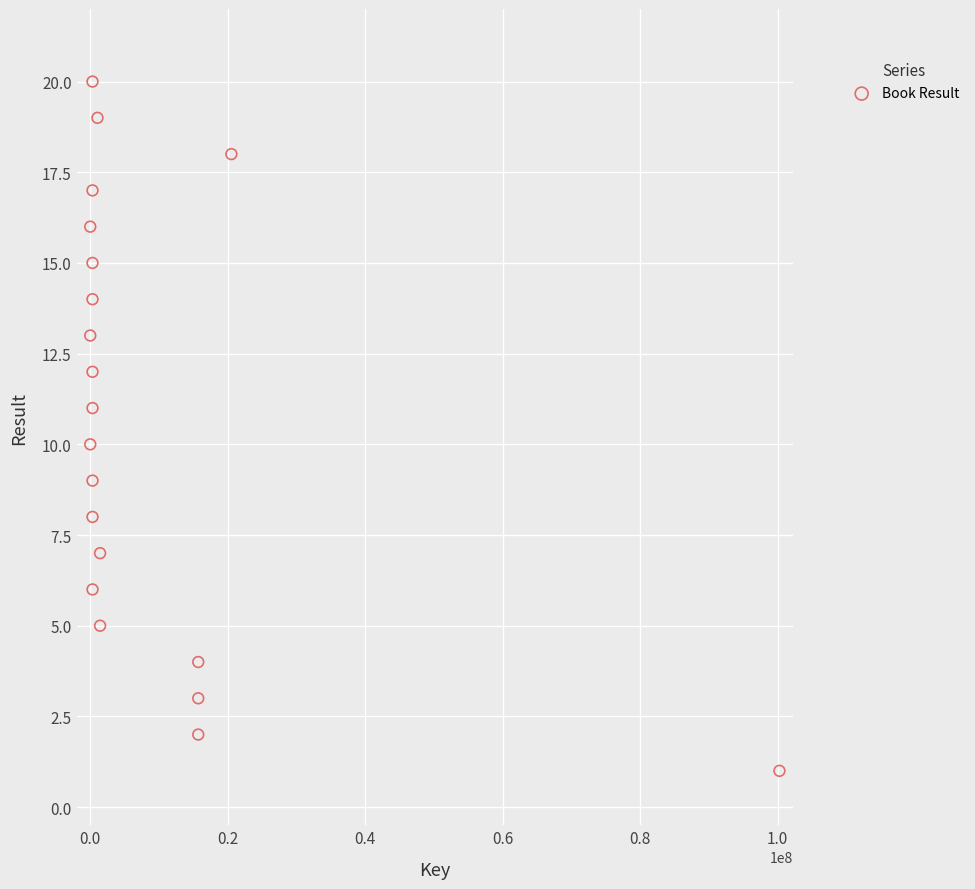

What is the range of Y values (max minus min)?

19